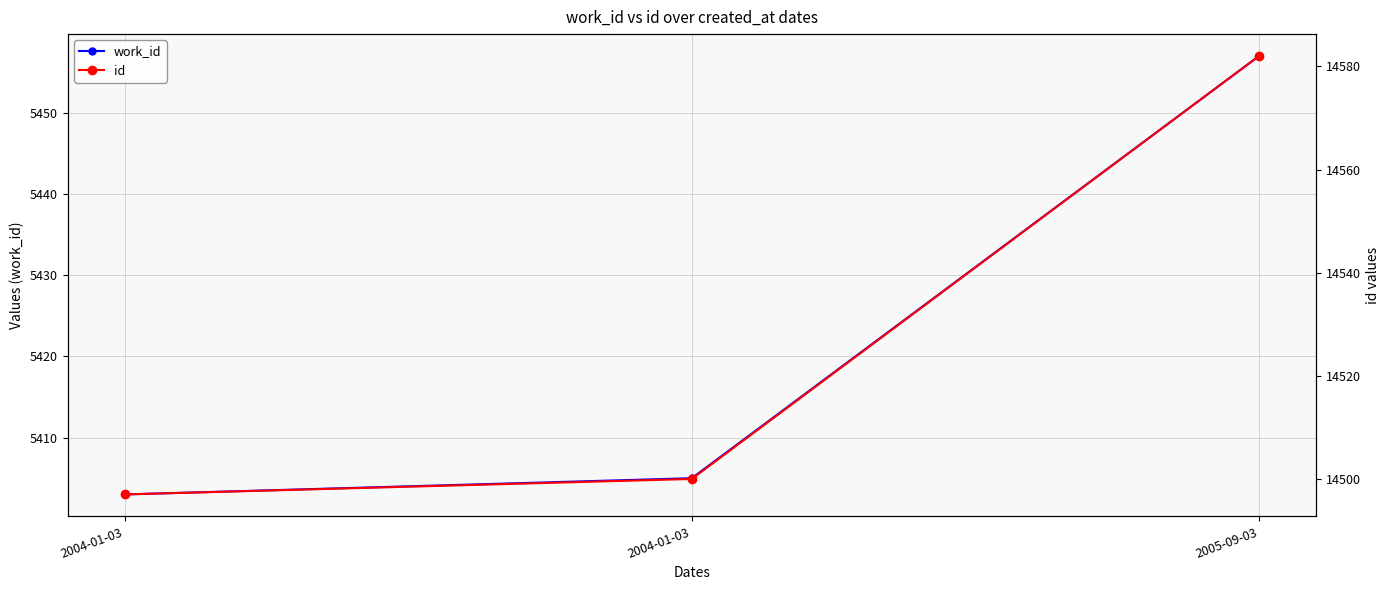

List the series in order of their overall mean, highest first.

id, work_id